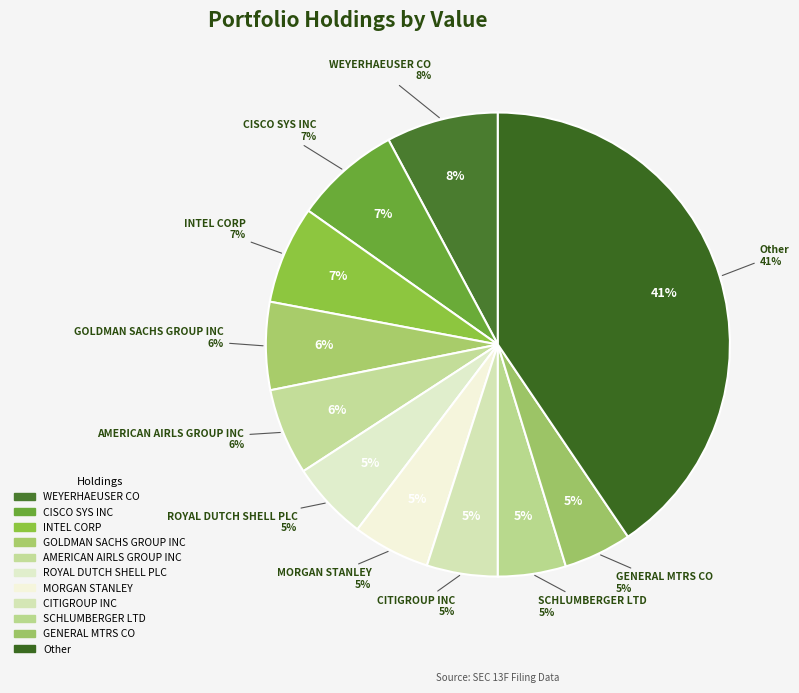

Is there any slice that represents more than half of the pie?

No